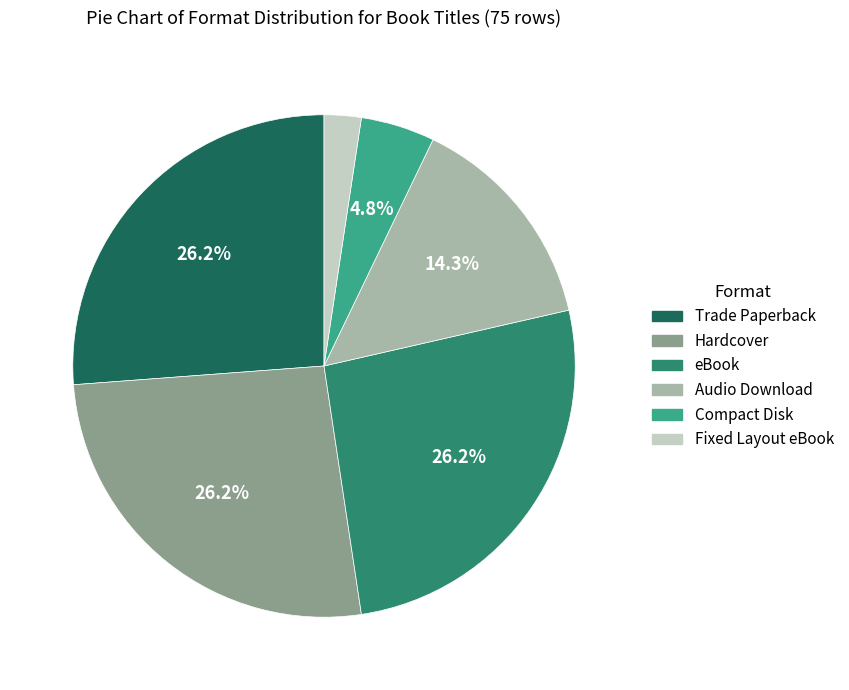

What percentage is the Hardcover slice, to the nearest percent?

26%